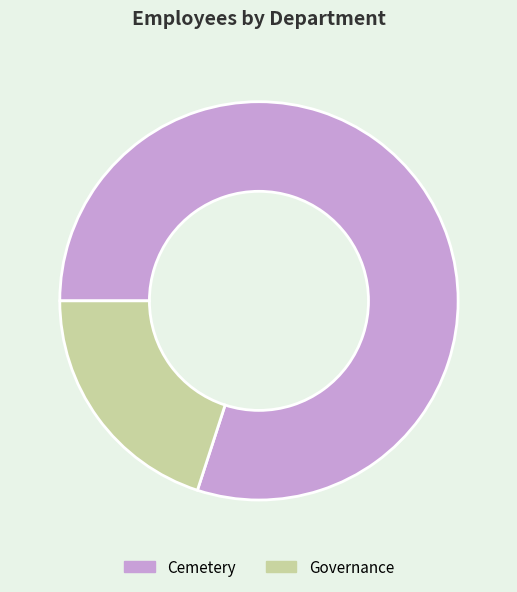

Does Governance account for over 50% of the chart?

No